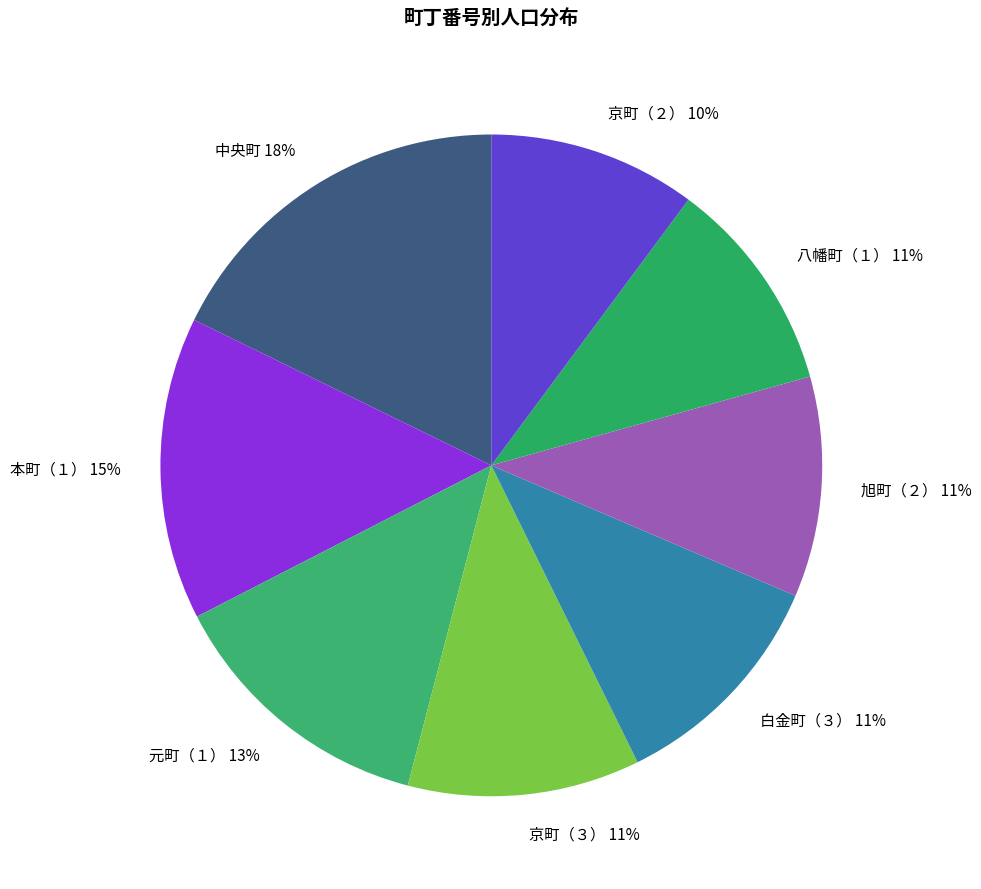

Which slice is the largest?

中央町